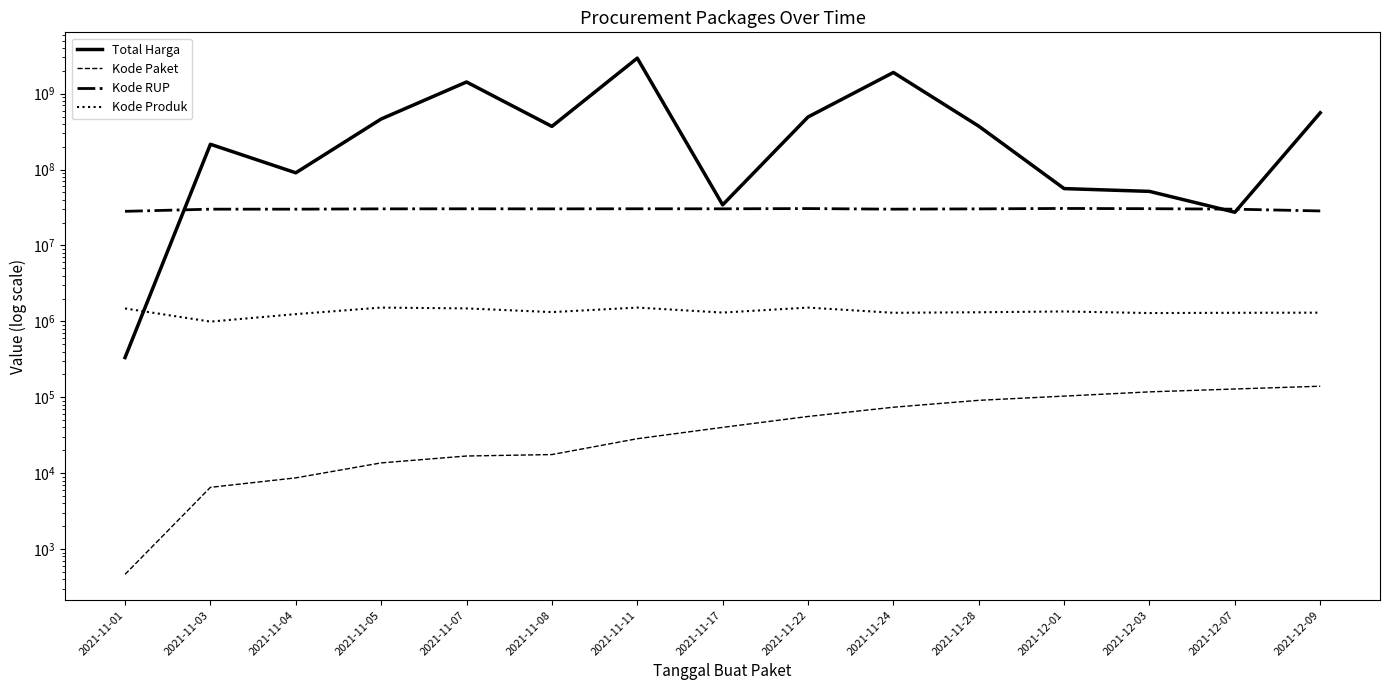

How many data points in Kode RUP are above 30363247?

7